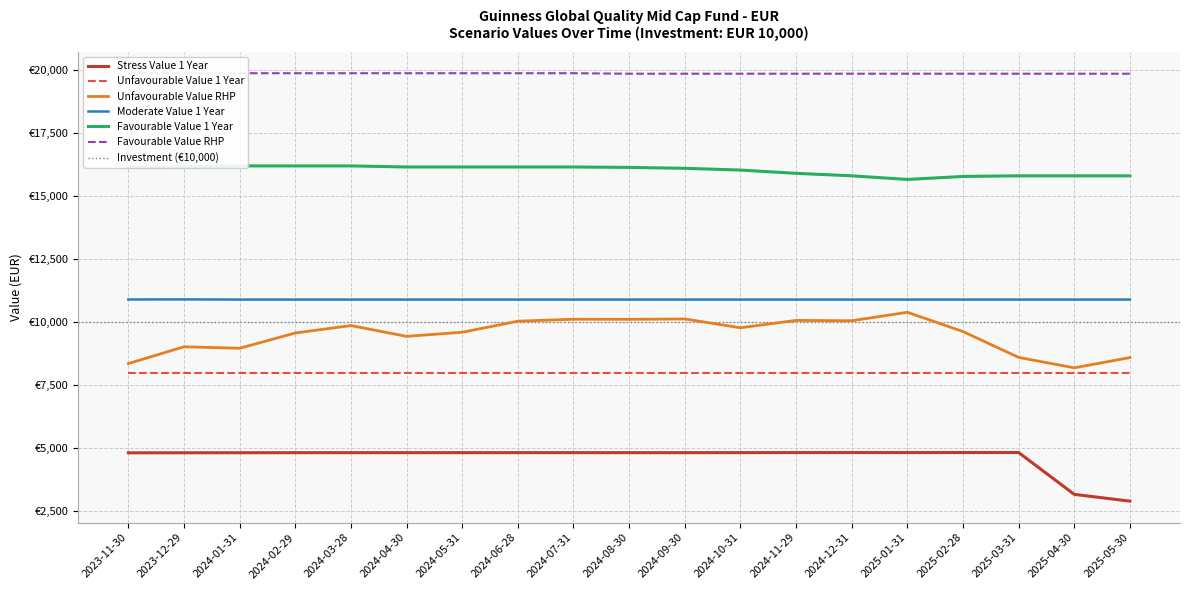

Which series has the widest spread of values?

Unfavourable Value RHP